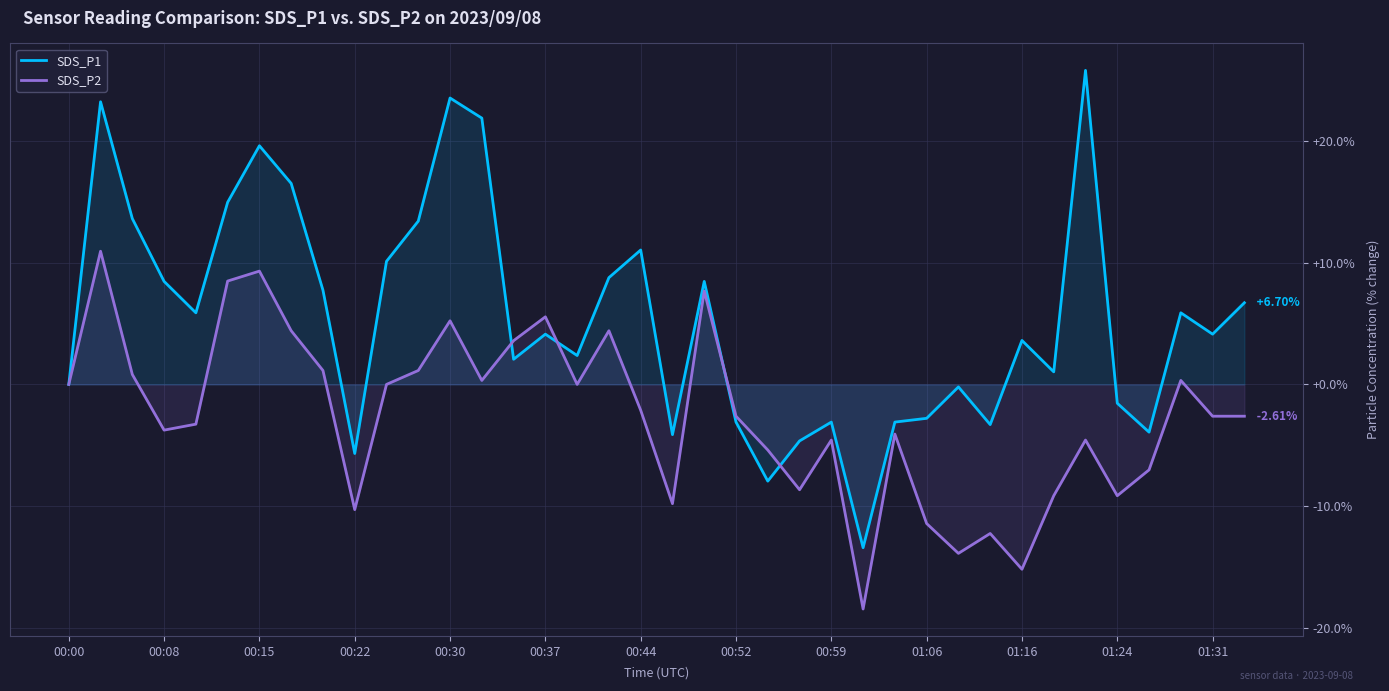

What is the value of the SDS_P2 point at the 5th from the left?

-3.3